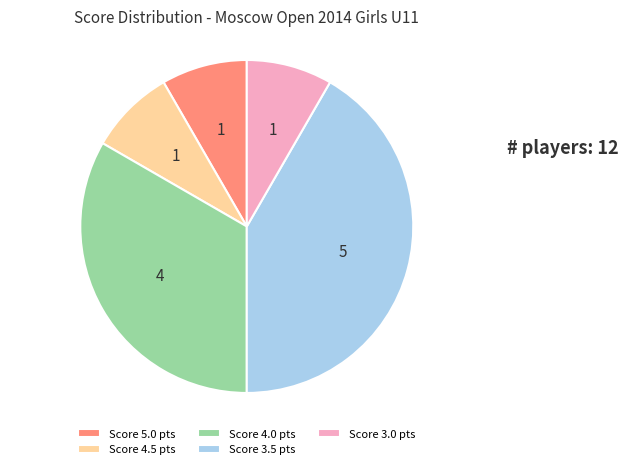

Between Score 5.0 pts and Score 4.0 pts, which is larger?

Score 4.0 pts